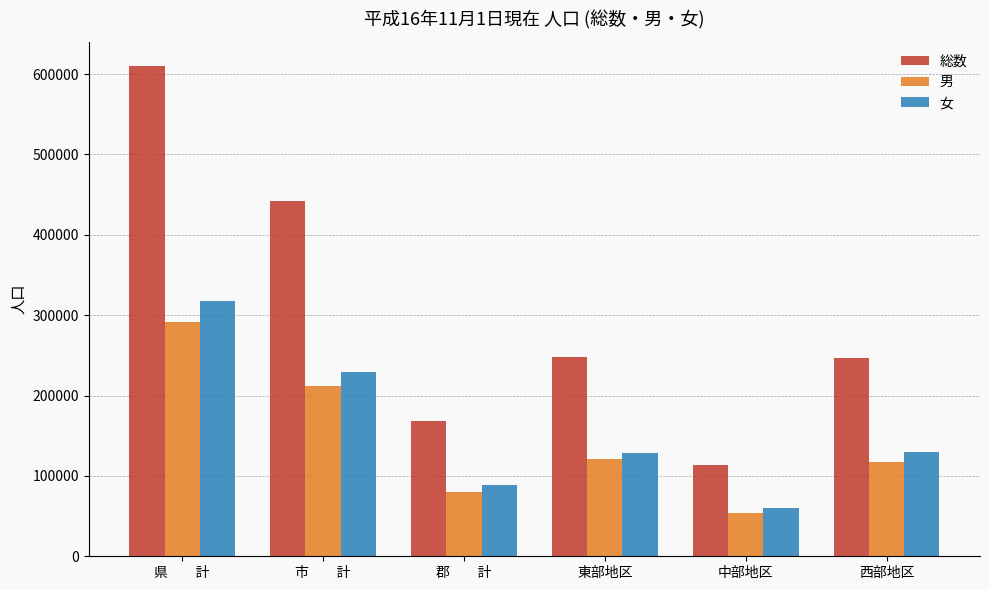

What is the sum of the 総数 values at 郡　　計 and 西部地区?

415224